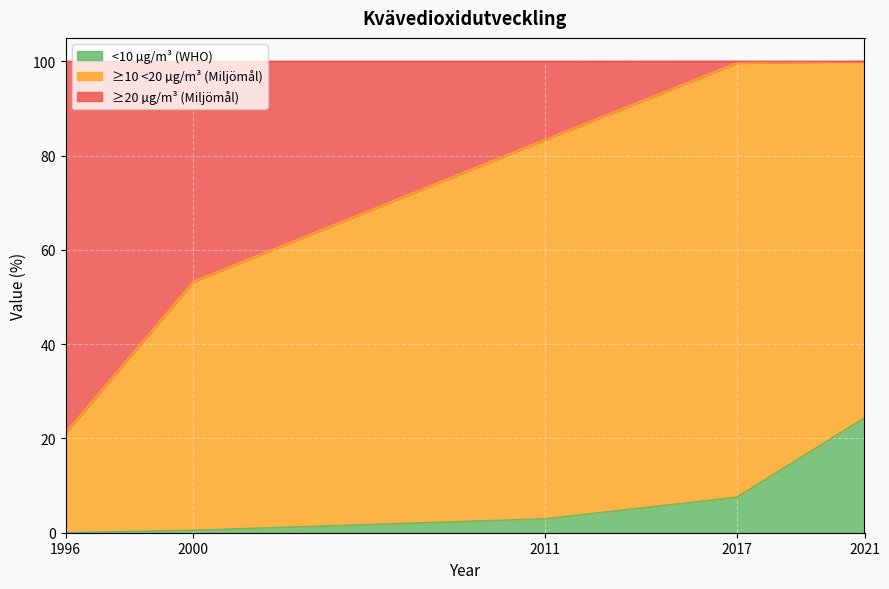

At which label does <10 µg/m³ (WHO) reach its peak?

2021